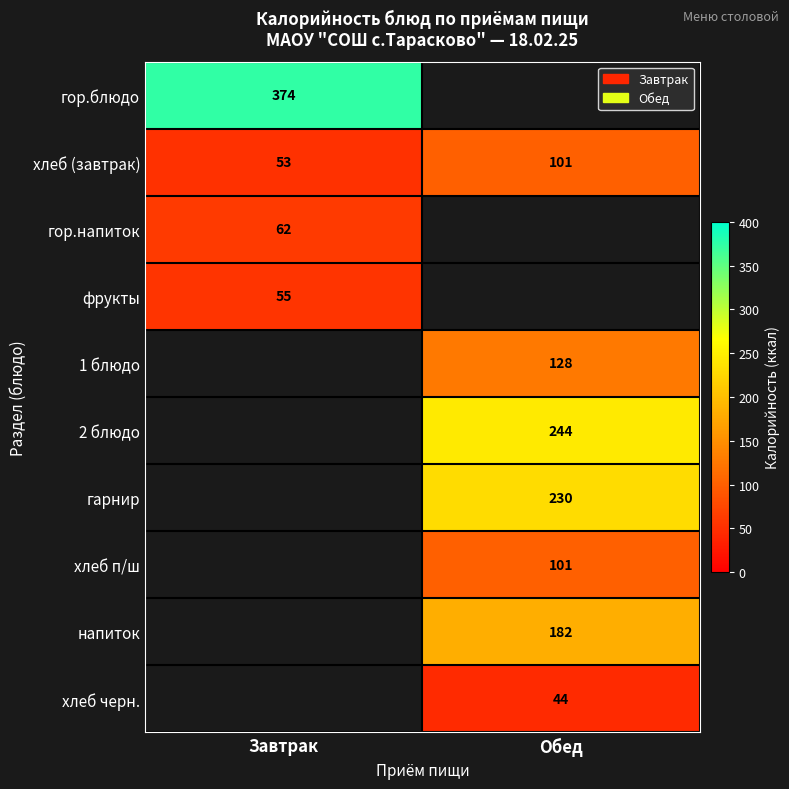

The гор.блюдо series shows 254 at Завтрак. True or false?

False